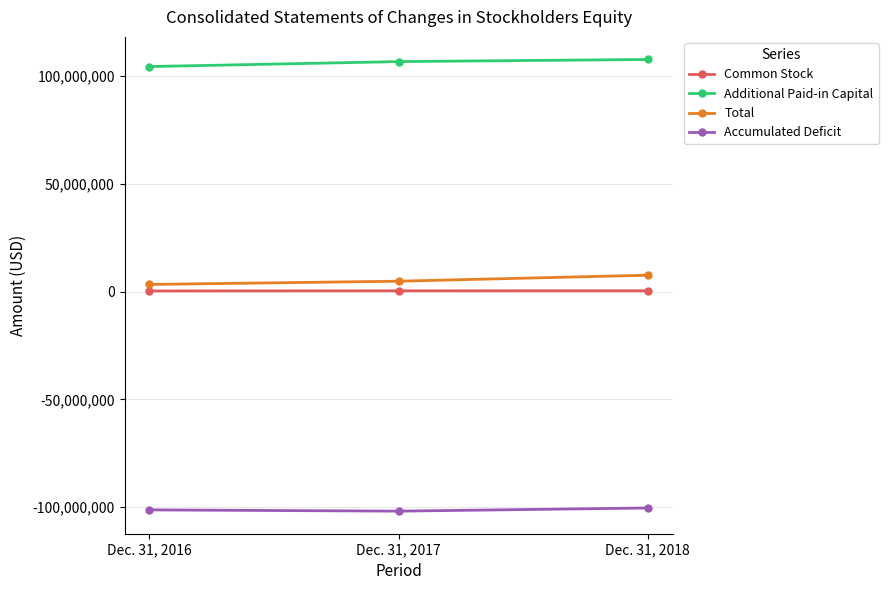

What is the value of the Common Stock point at the 3rd from the left?

348517